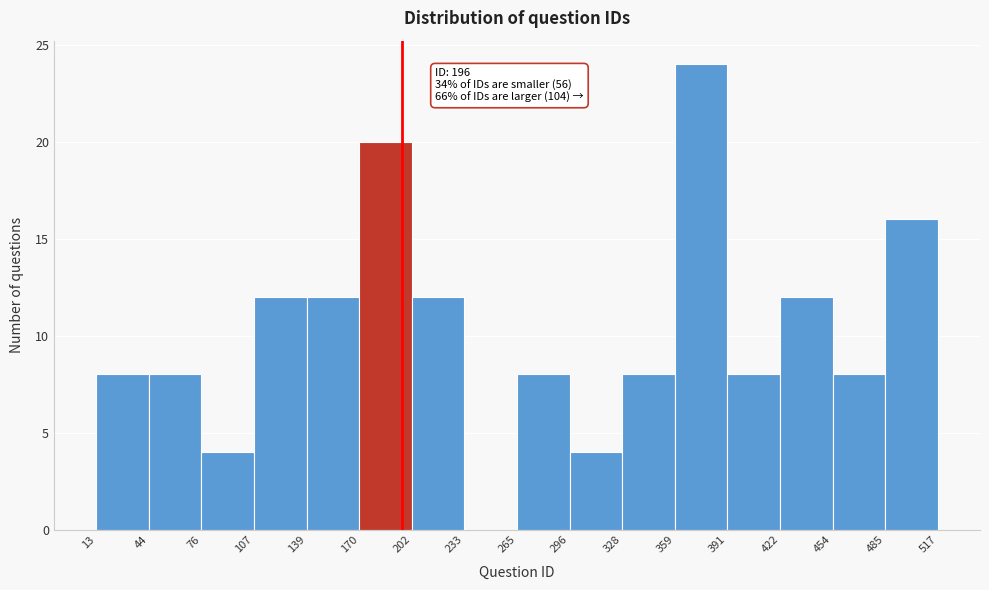

Over which range of the x-axis is the bar tallest?

359 to 391